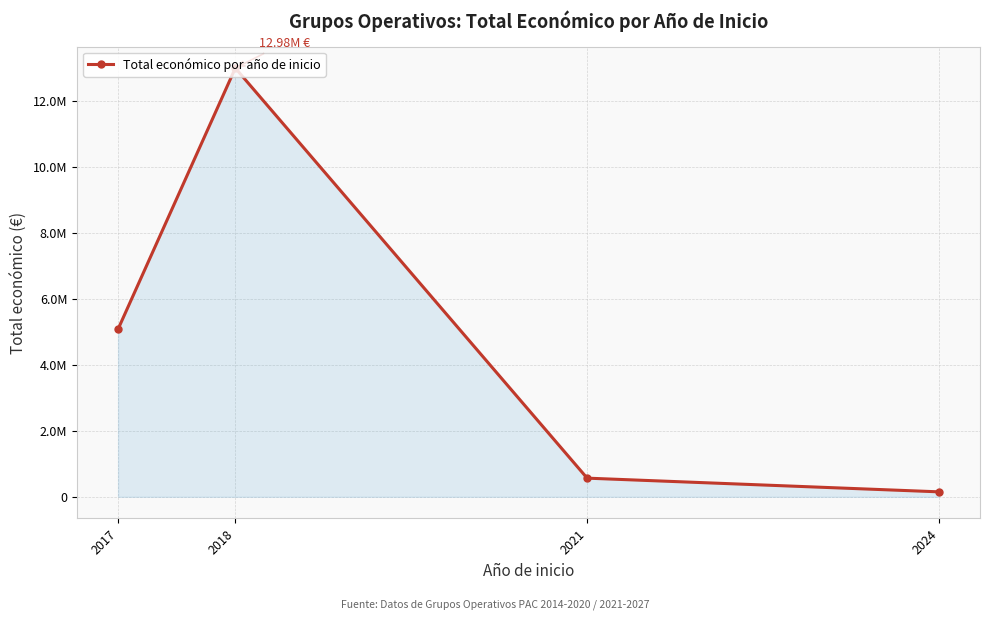

Does the chart have visible grid lines?

Yes